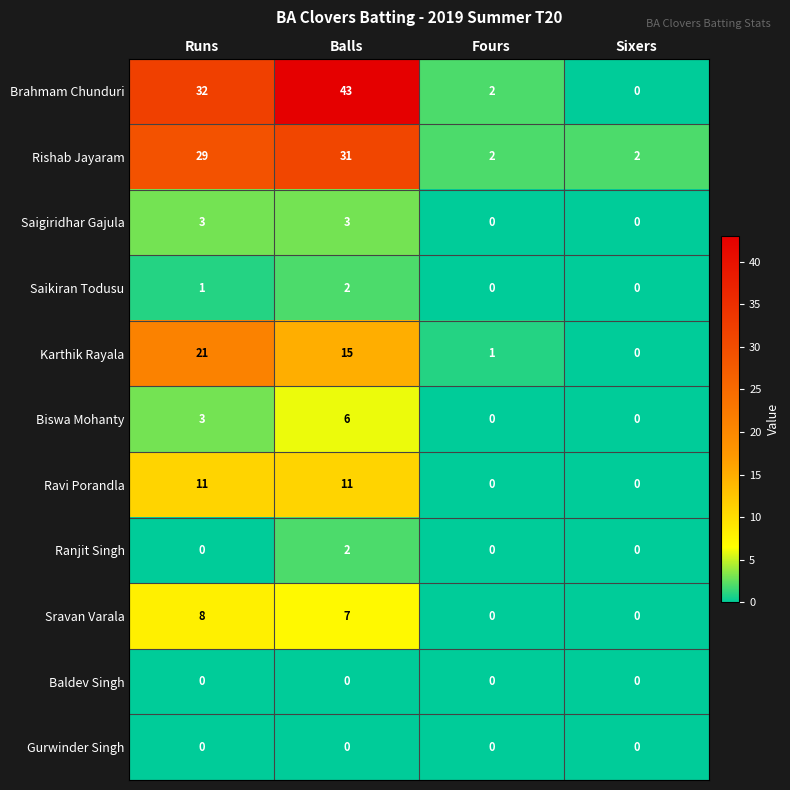

How many positive values does the Ranjit Singh series have?

1